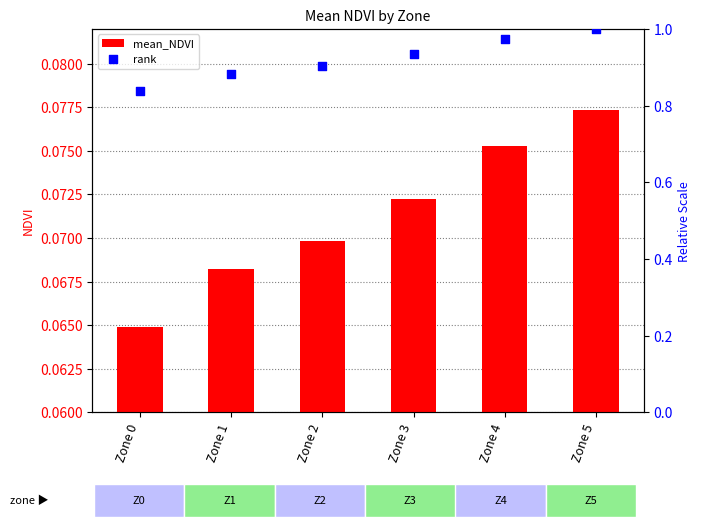

What is the total value across all series at Zone 0?

0.9